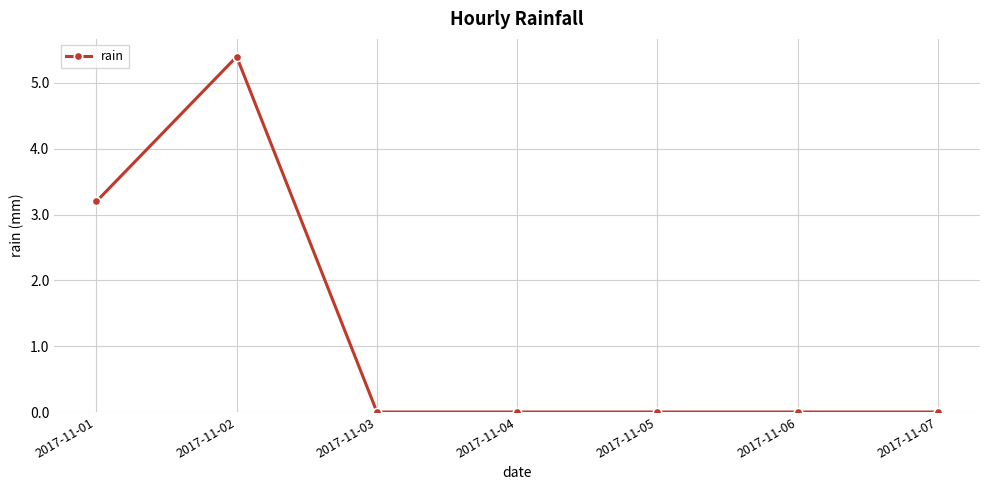

True or false: the data shows -2.0 at 2017-11-03.

False